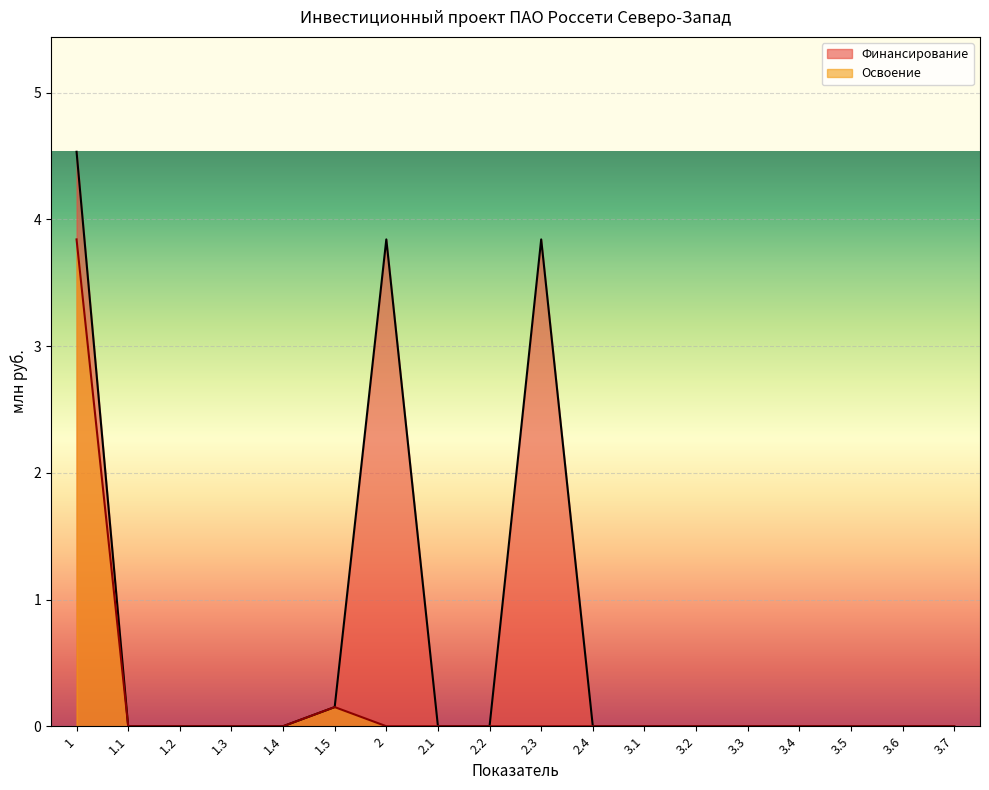

Is the value of Освоение at 3.2 greater than the value of Финансирование at 2.2?

No